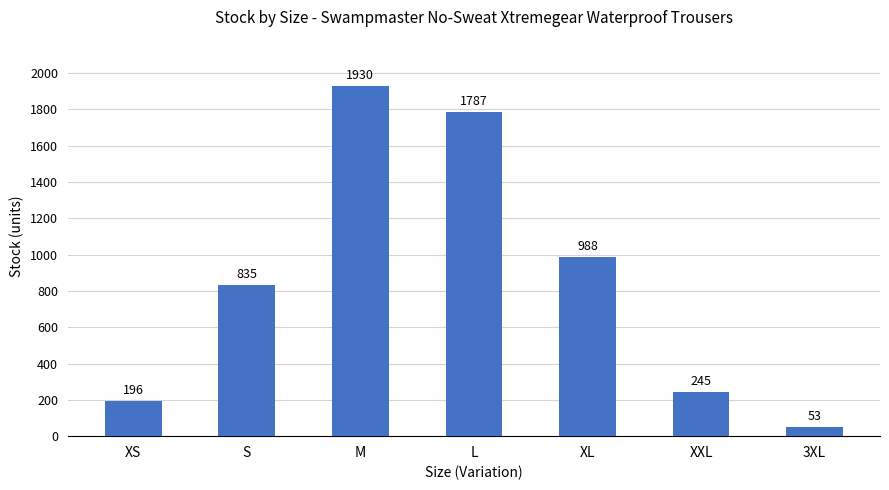

What is the sum of all values?

6034